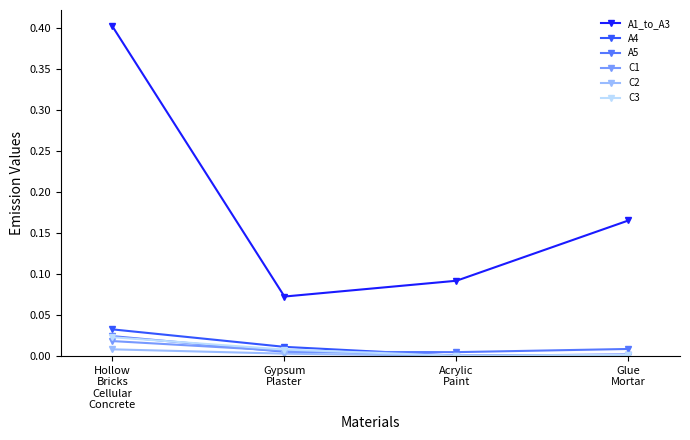

Which series has the largest range (max minus min)?

A1_to_A3